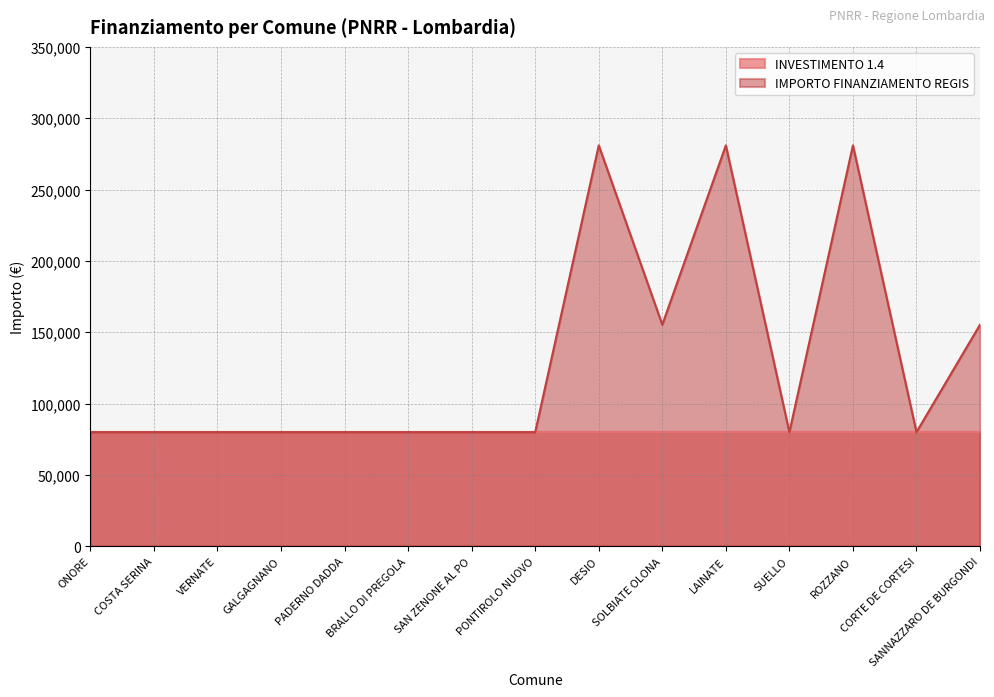

Between ROZZANO and GALGAGNANO, which is larger?

ROZZANO